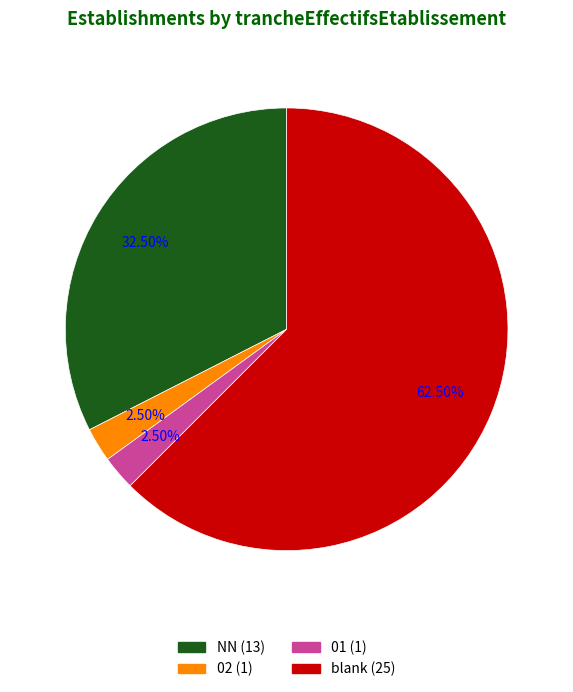

Does any single category account for the majority?

Yes